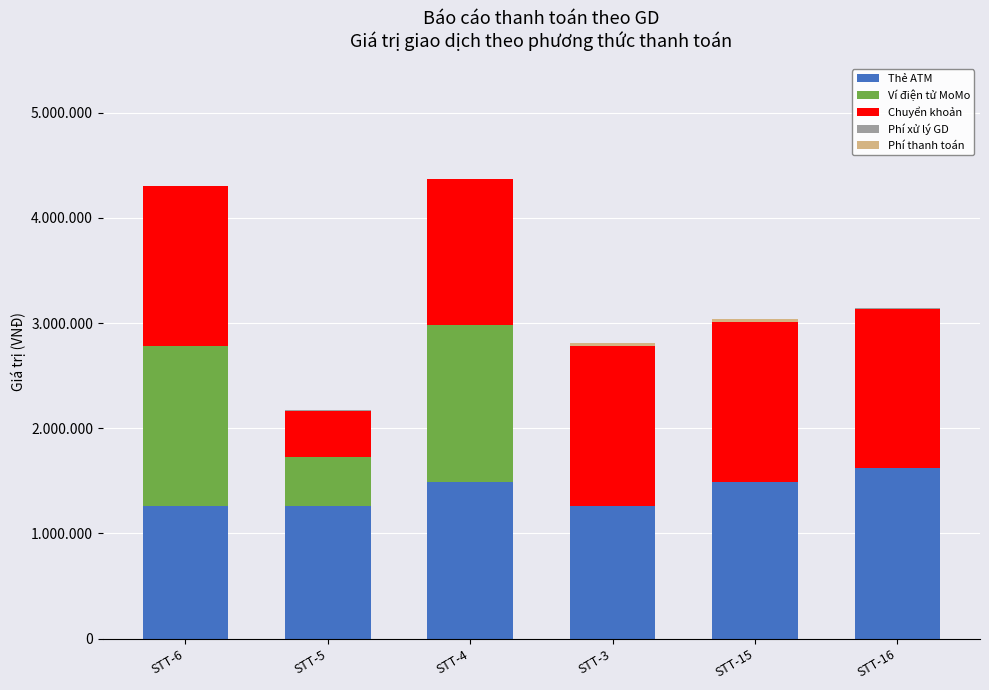

Rank the series by their maximum value, from highest to lowest.

Thẻ ATM, Ví điện tử MoMo, Chuyển khoản, Phí thanh toán, Phí xử lý GD